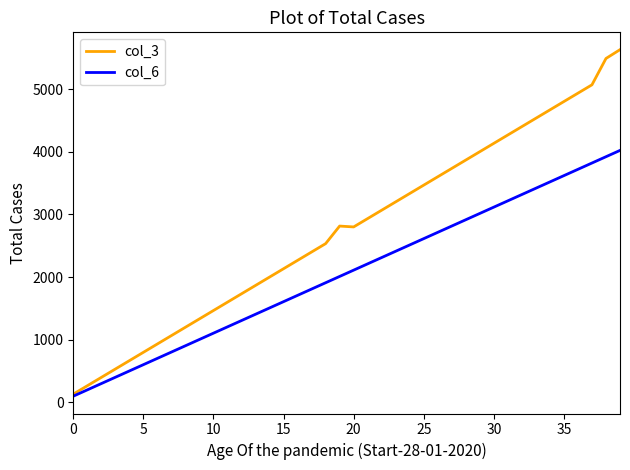

List the series in order of their overall mean, lowest first.

col_6, col_3